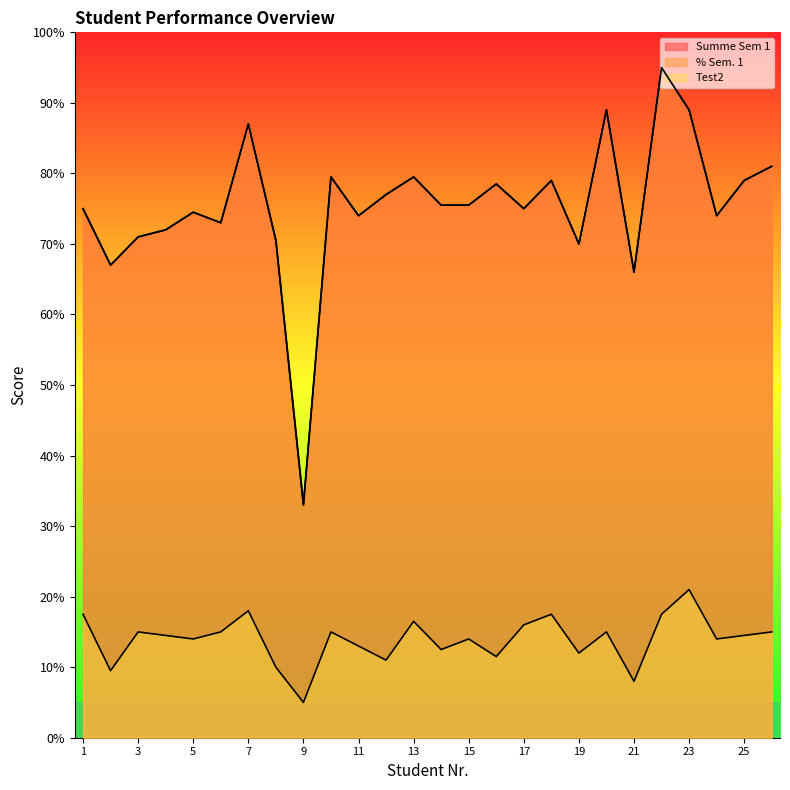

What is the average value of the Test2 series?

13.9